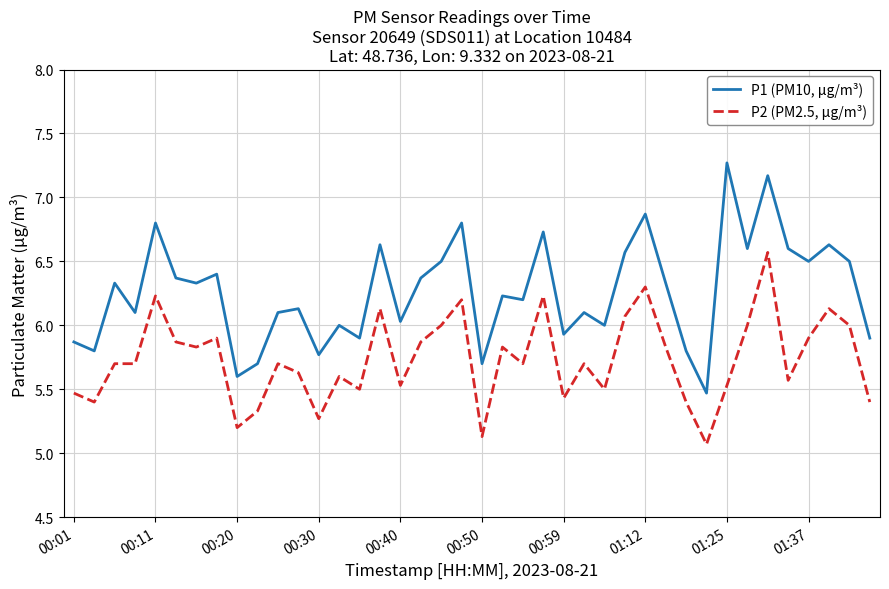

Which series has the widest spread of values?

P1 (PM10, μg/m³)